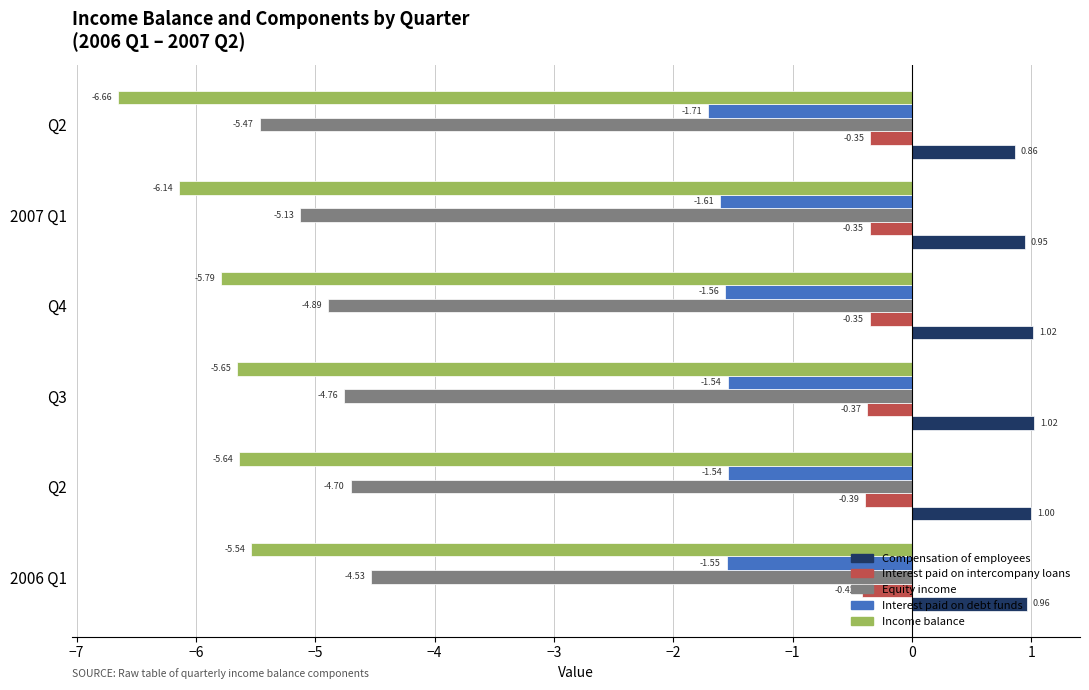

How many series are shown in this chart?

5